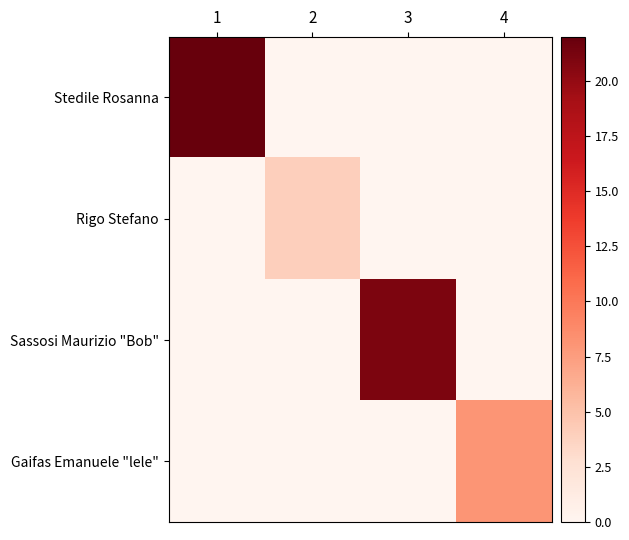

Which series has the largest total across all categories?

Stedile Rosanna